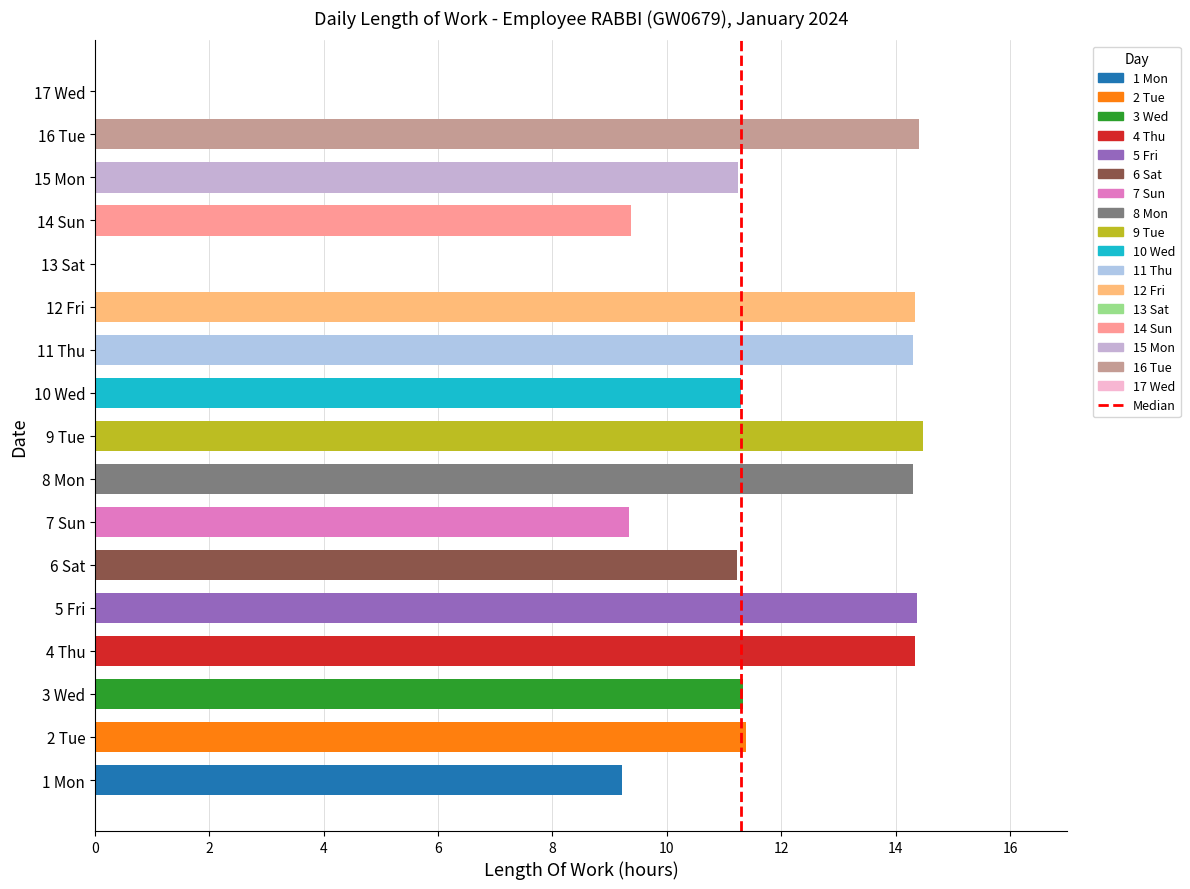

What value does the data have at 12 Fri?

14.3